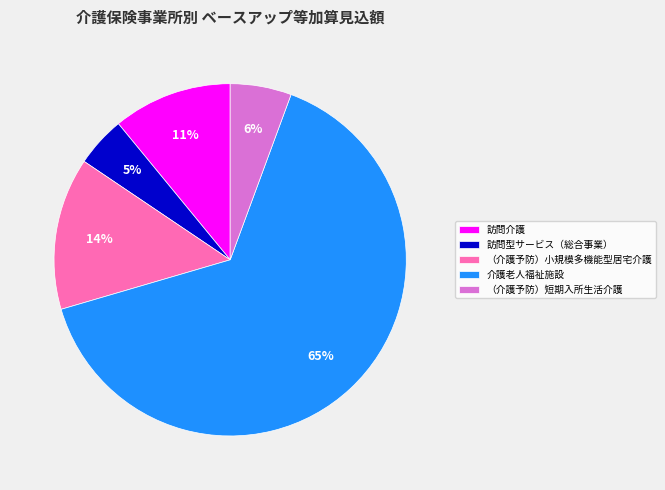

To the nearest percent, what is the difference between the 訪問型サービス（総合事業） and （介護予防）小規模多機能型居宅介護 slice percentages?

9%